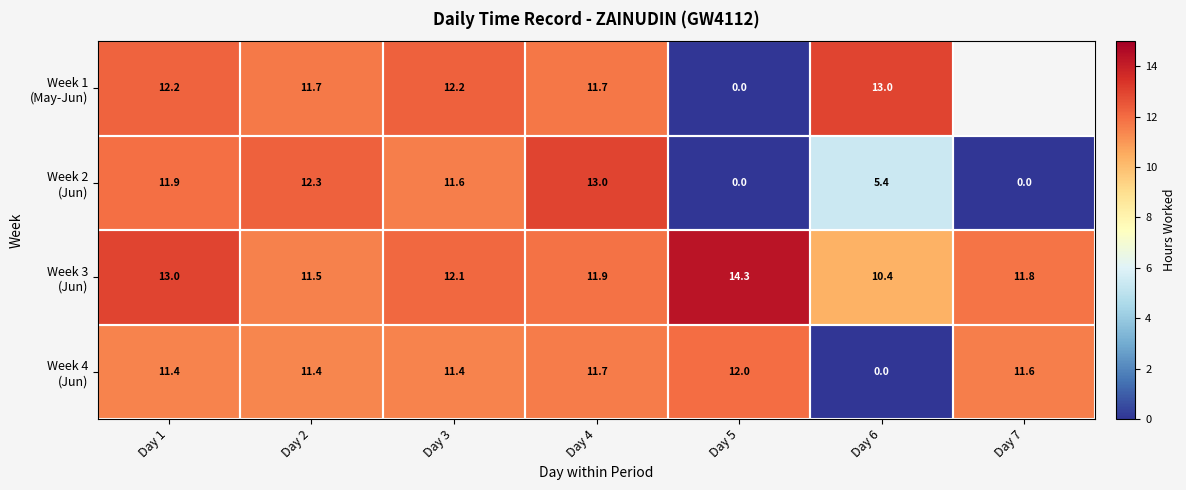

What is the spread (max minus min) of values at Day 3?

0.8